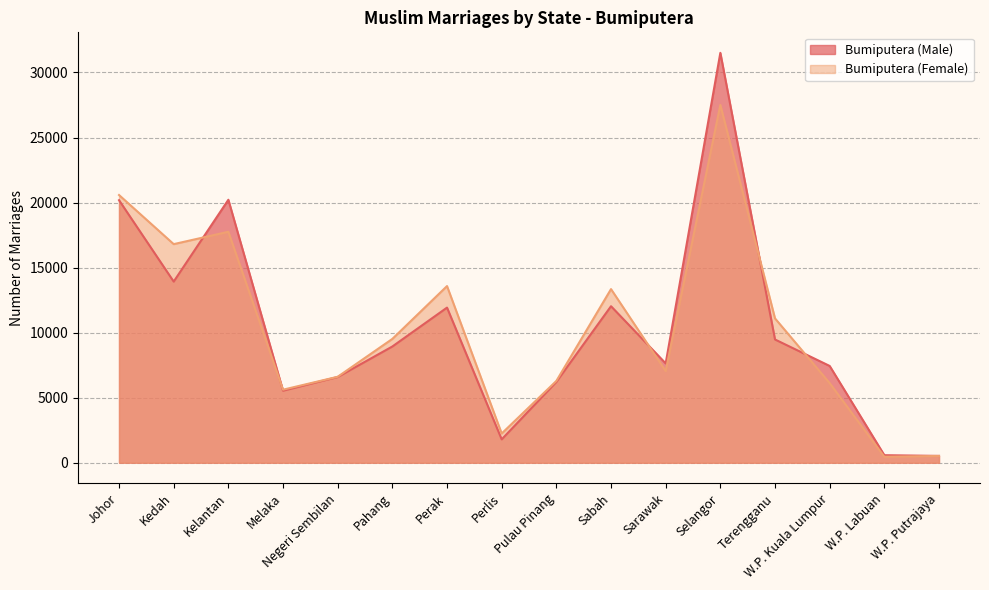

Which has a higher value, Melaka or Perak?

Perak